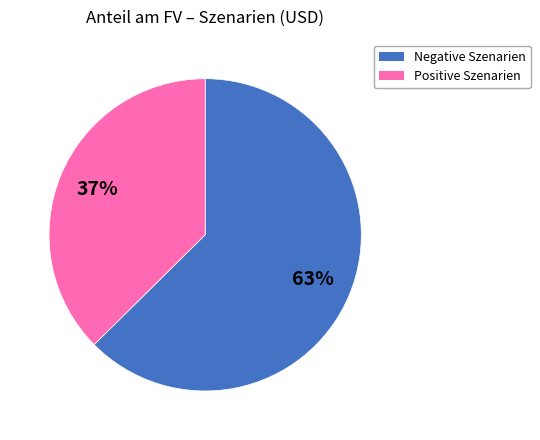

To the nearest percent, what is the average slice percentage?

50%